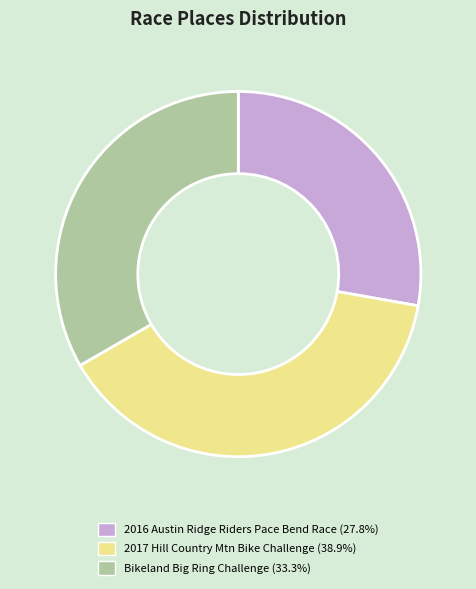

Which has a higher value, 2017 Hill Country Mtn Bike Challenge or Bikeland Big Ring Challenge?

2017 Hill Country Mtn Bike Challenge